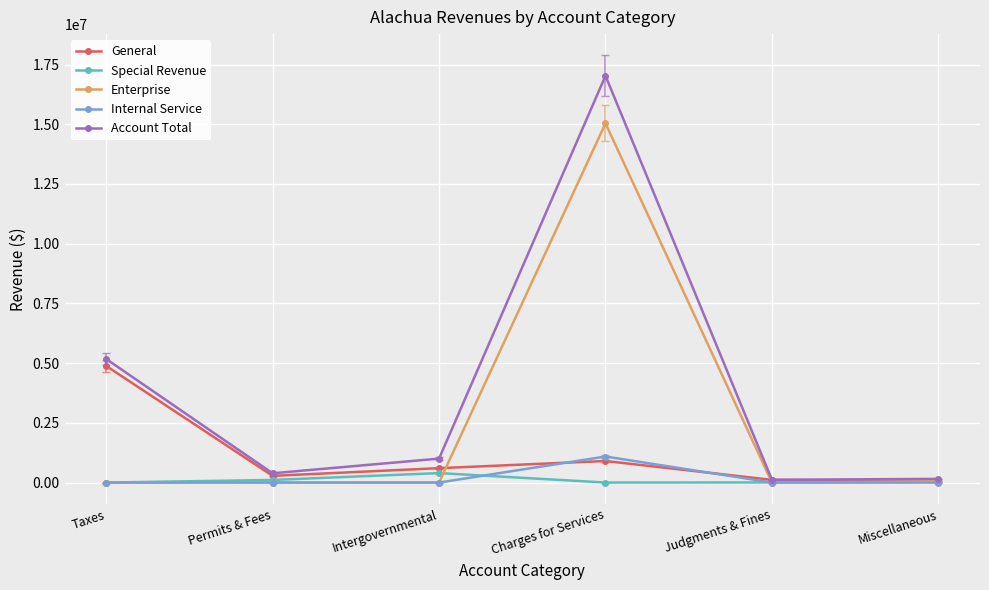

What is the label of the 2nd point from the right?

Judgments & Fines